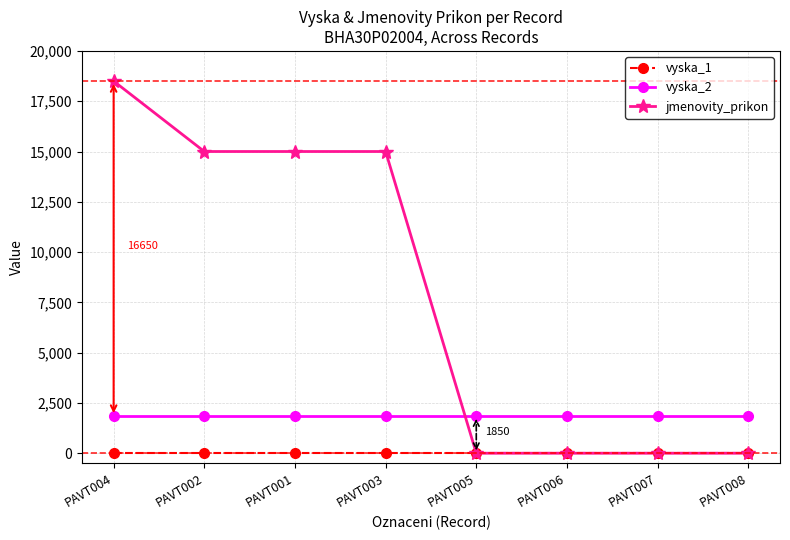

Does the chart display data point markers on the line(s)?

Yes